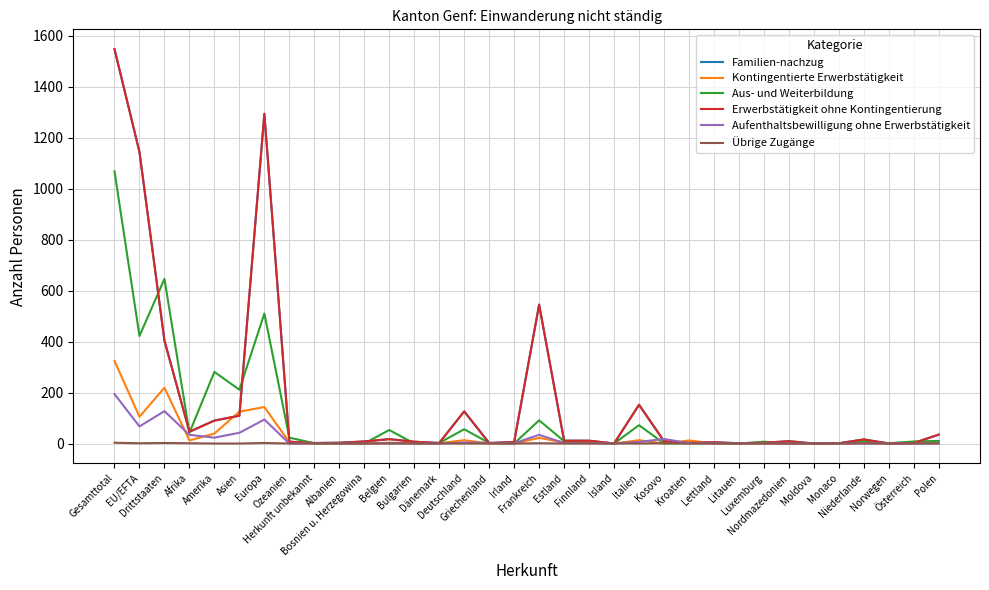

Does the chart have visible grid lines?

Yes